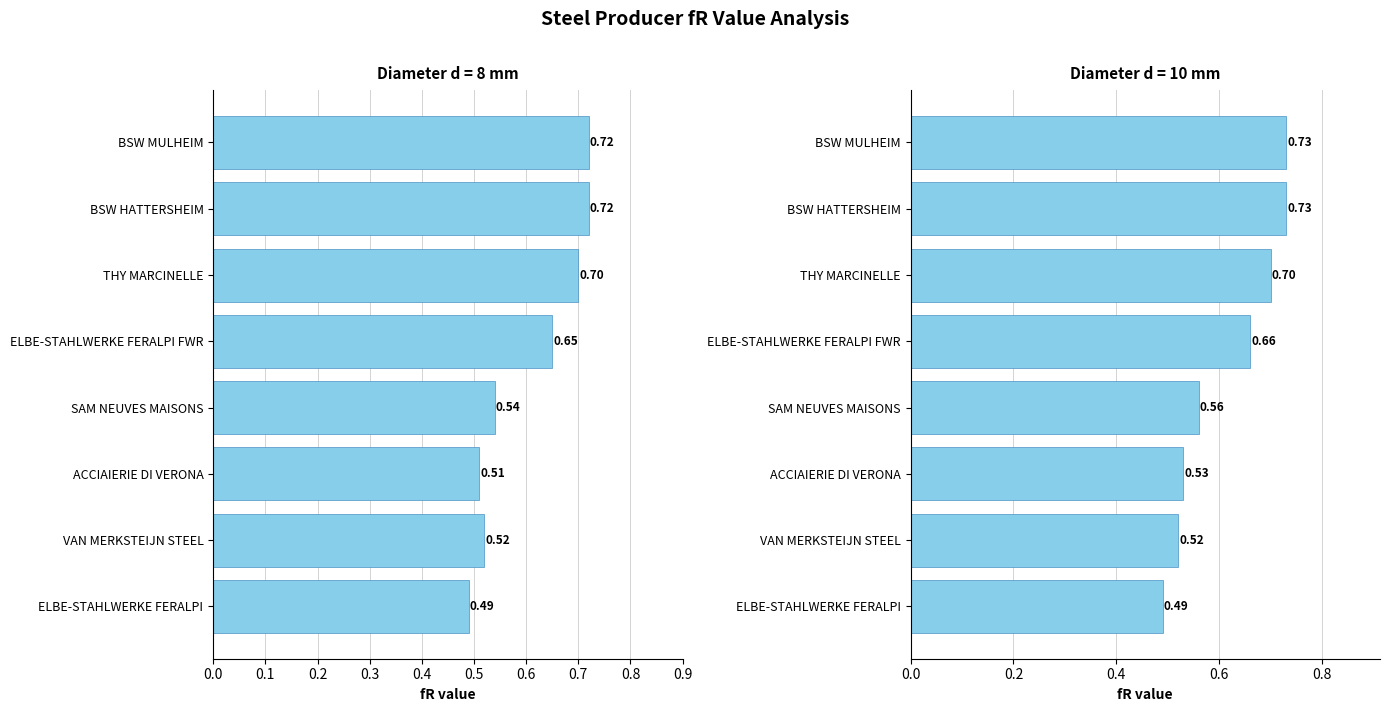

The Diameter d=8 mm series shows 0.8 at SAM NEUVES MAISONS. True or false?

False